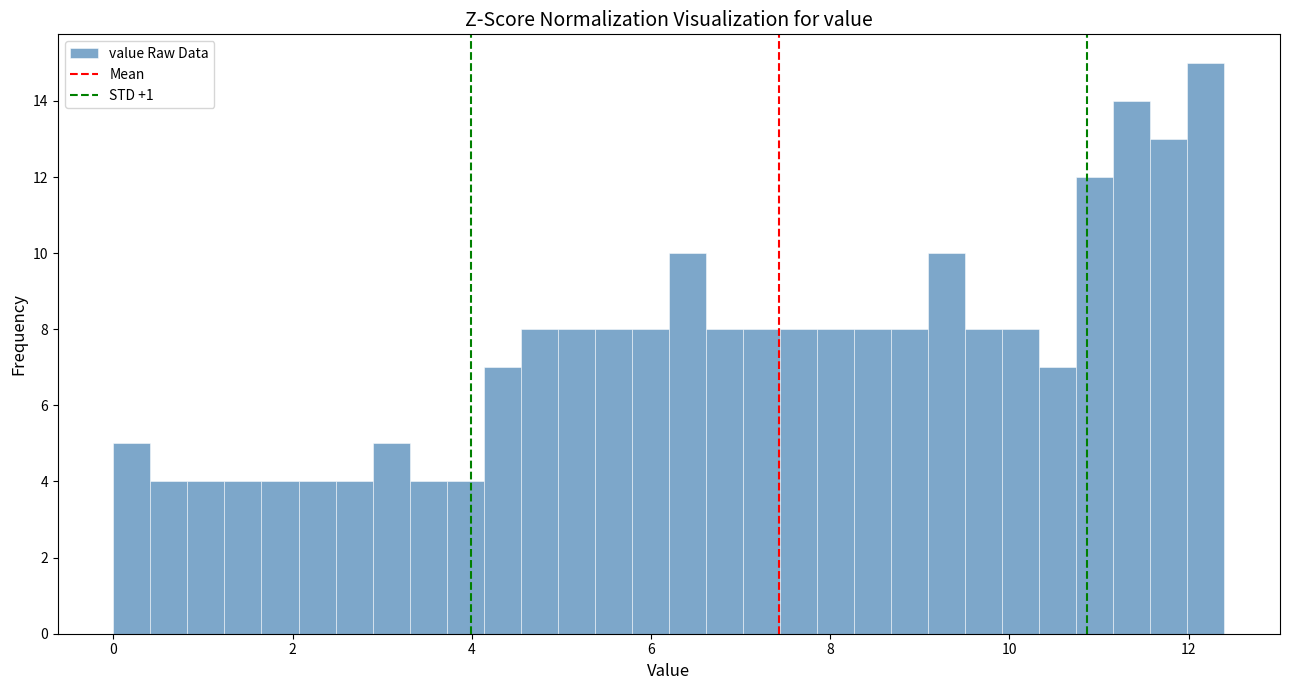

Around what value on the x-axis is the tallest bar? Give the approximate position of its centre, as read against the axis.

12.2